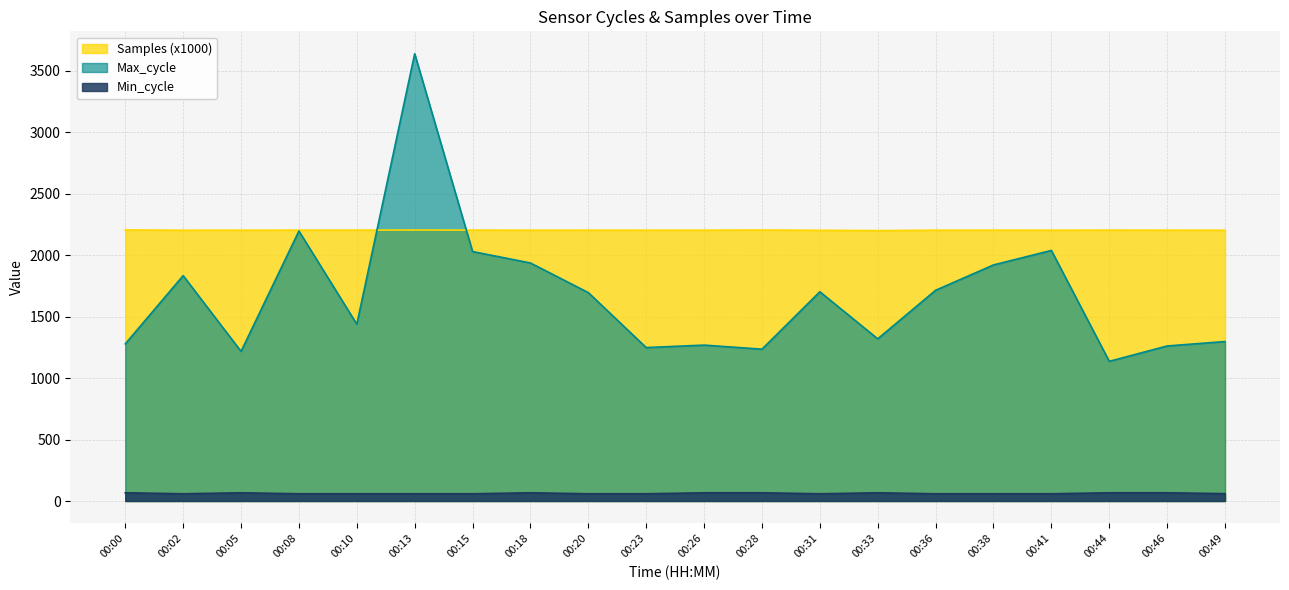

What is the difference between the highest and lowest values at 00:23?

2143.3